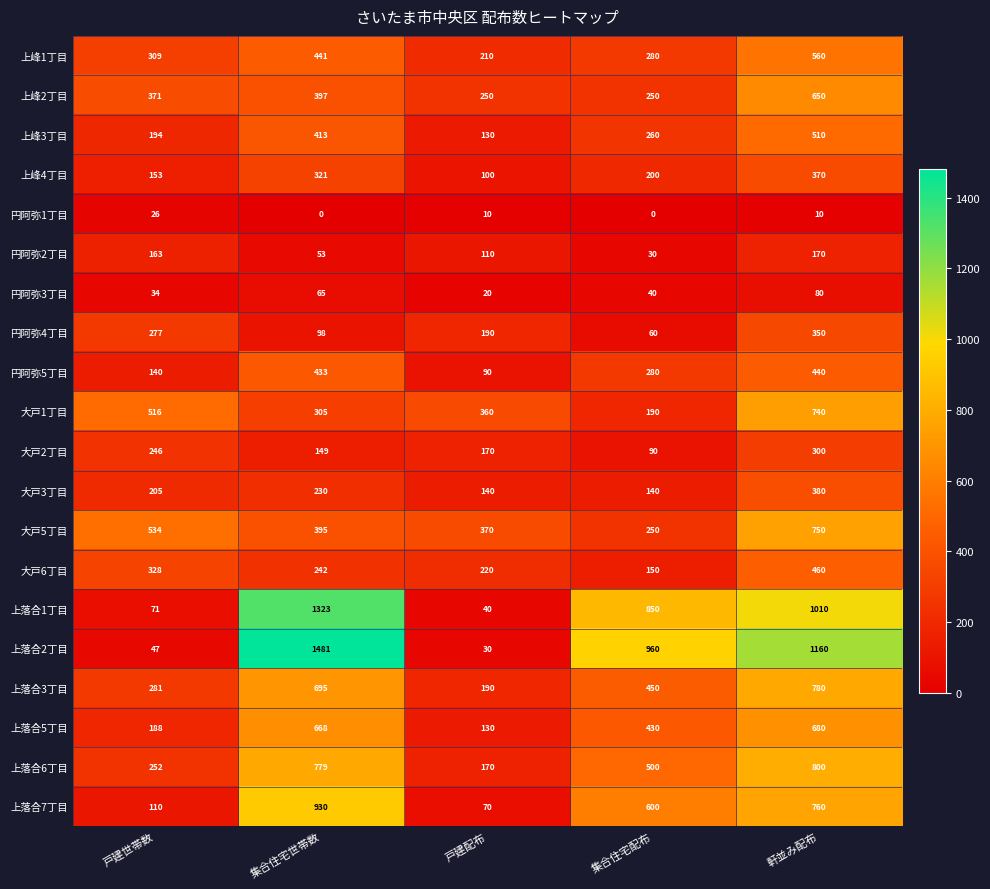

How many distinct data groups are displayed?

20